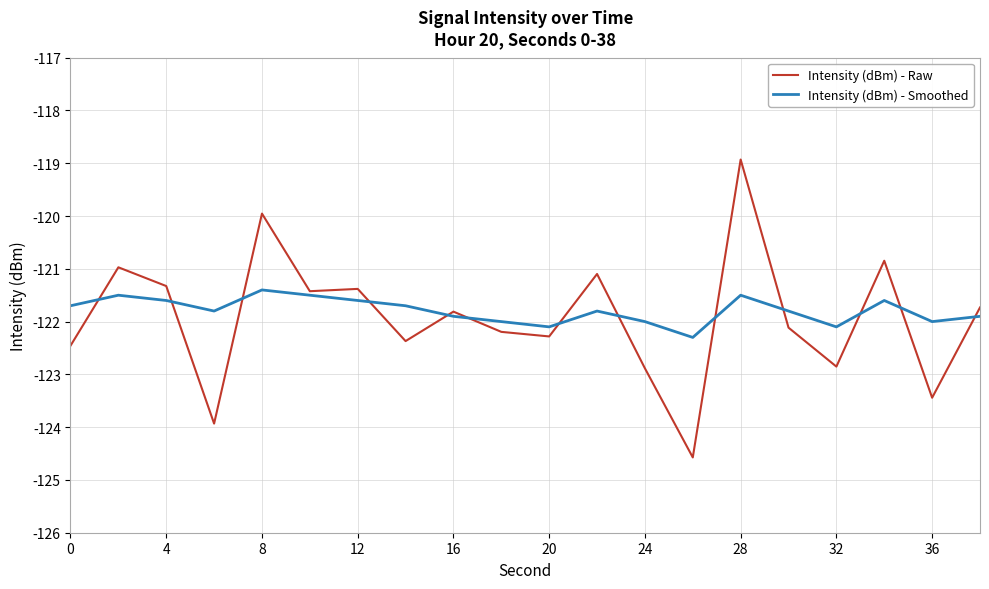

What is the maximum value shown in the chart?

-118.9